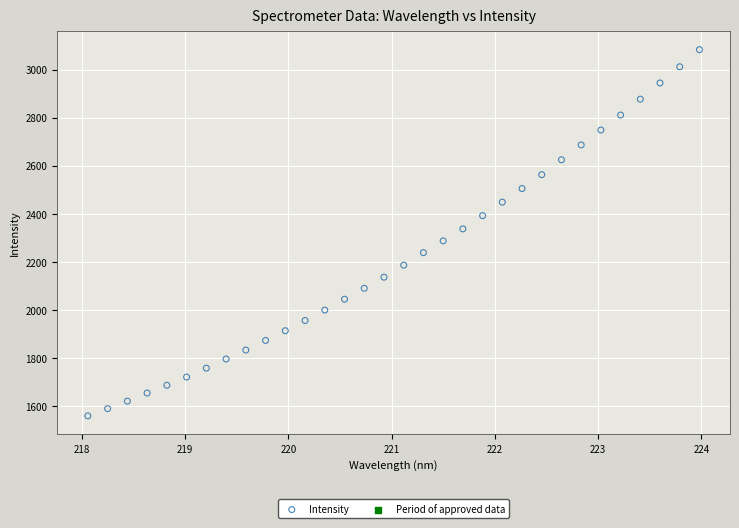

What is the range of X values (max minus min)?

5.9